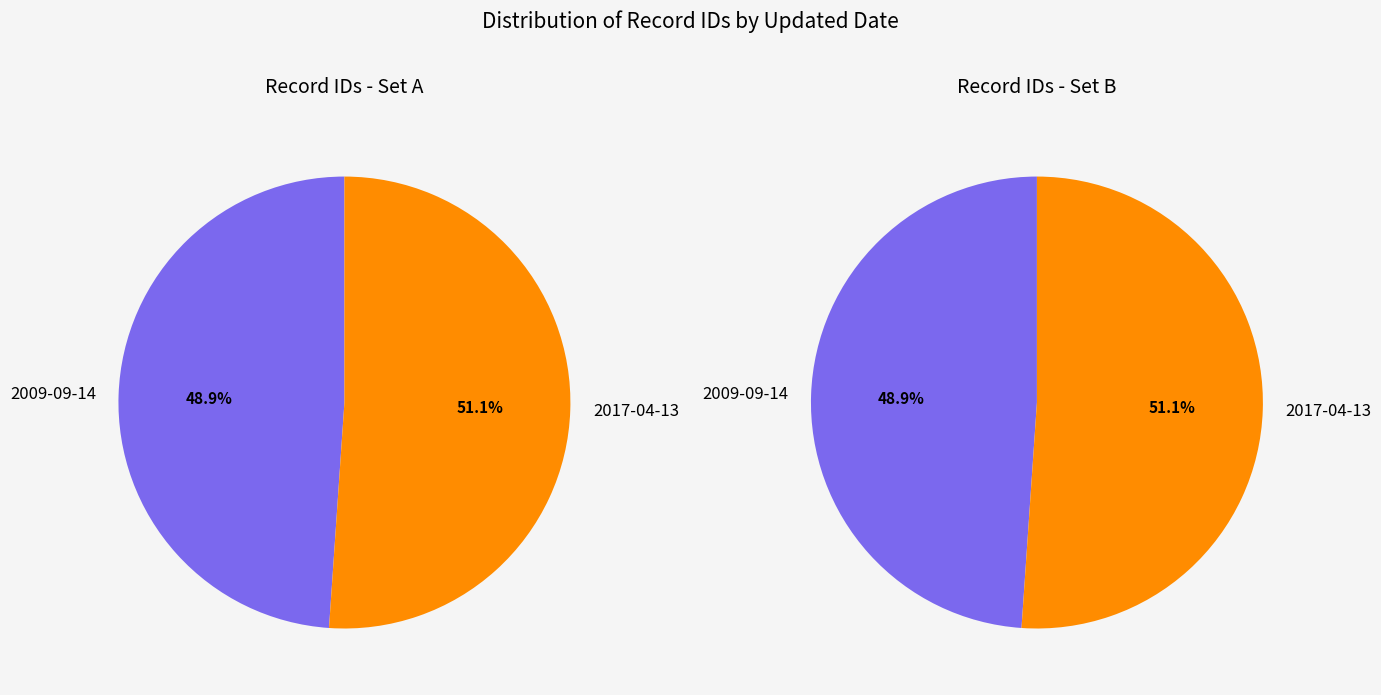

Combined, what portion of the pie is 2017-04-13 and 2009-09-14?

100.0%